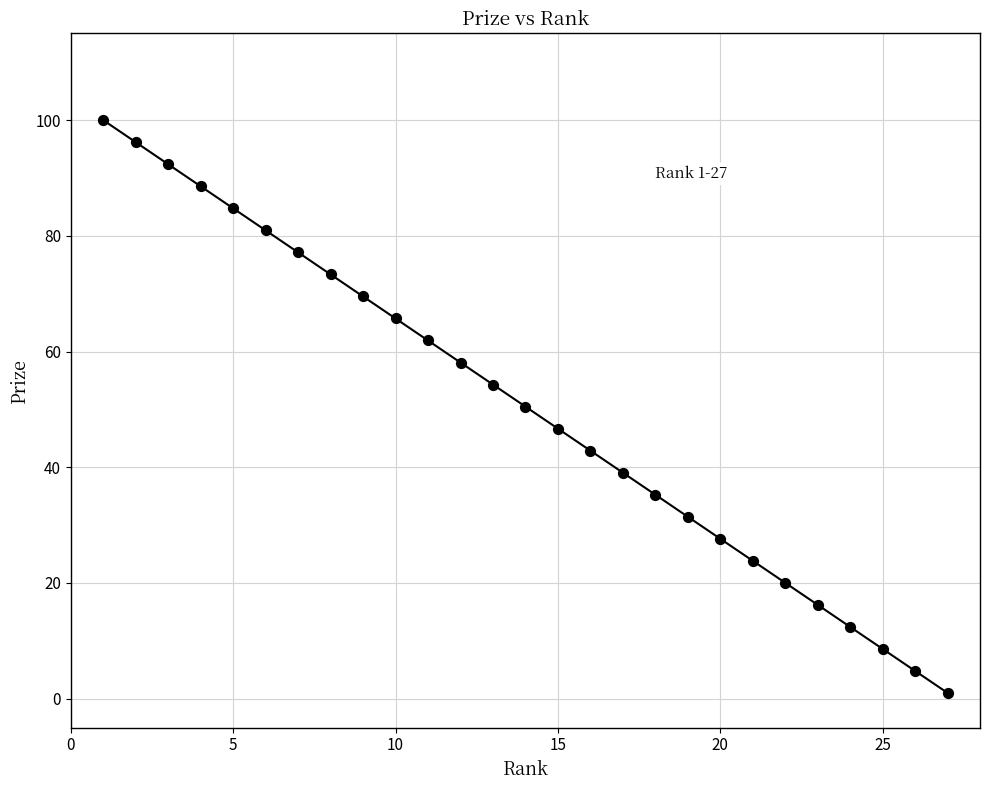

What is the range of X values (max minus min)?

26.0